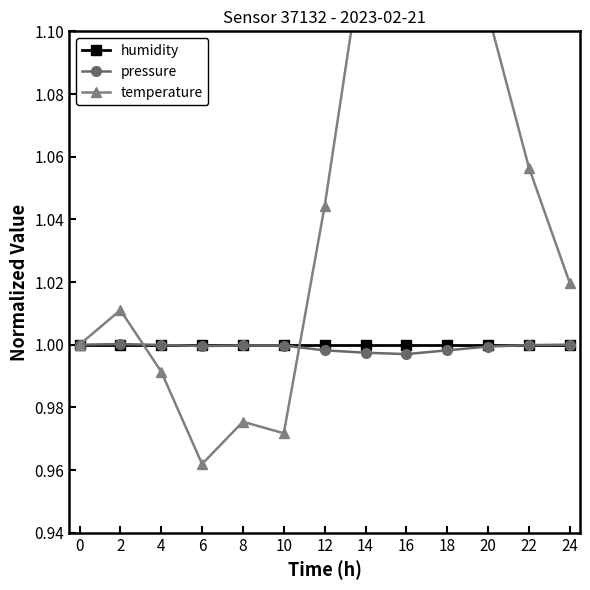

The value of humidity at 12 is 1.5. True or false?

False